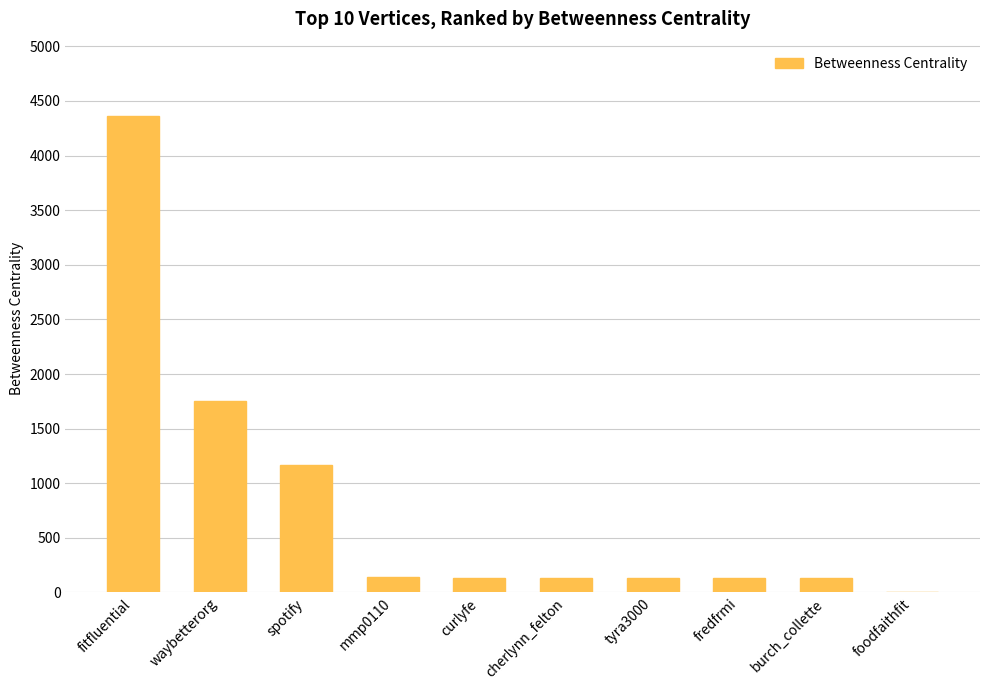

At which category does the chart reach its peak across all series?

fitfluential